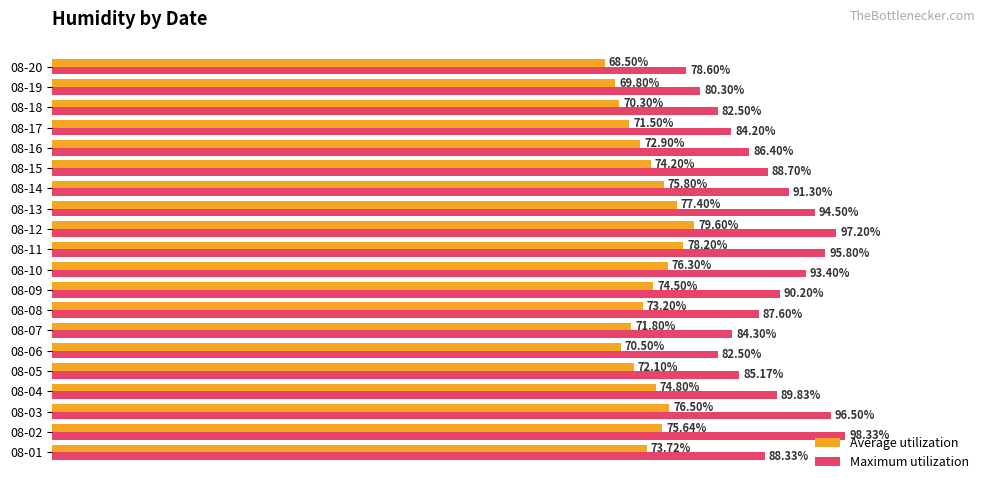

Is the value of Average utilization at 08-18 greater than the value of Maximum utilization at 08-20?

No